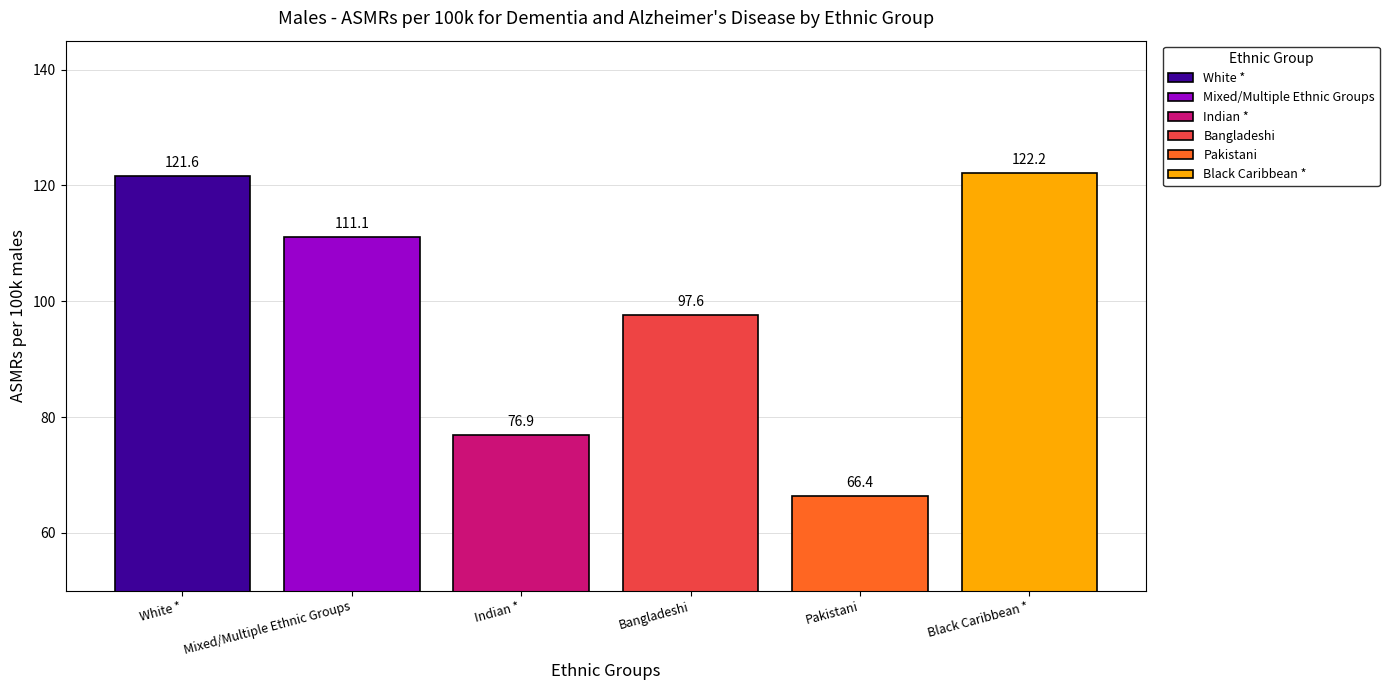

Which series has the widest spread of values?

White *